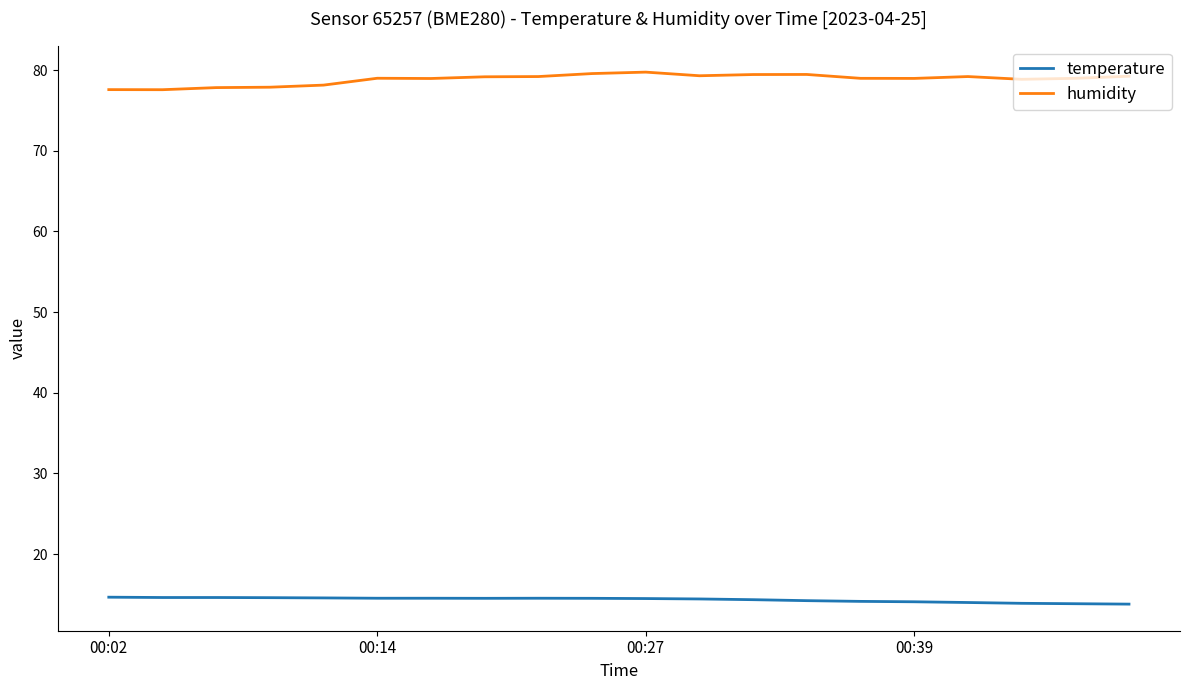

True or false: humidity and temperature cross at least once.

False